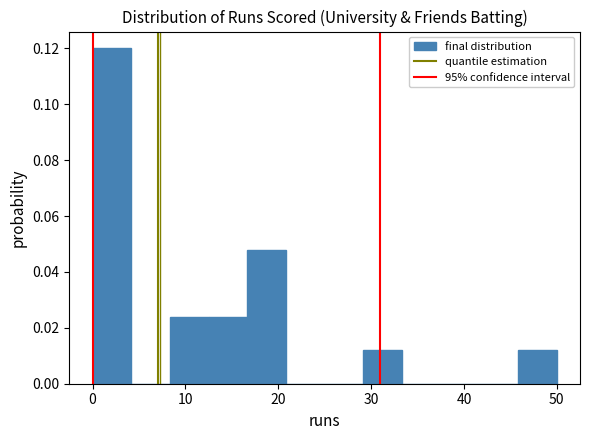

Reading left to right, list every bar in this chart as the range it spans on the x-axis followed by its height. Neither the bar edges nor the heights are printed on the chart, so give them approximately, as read against the axes.

0 to 4: 0.120
4 to 8: 0
8 to 13: 0.024
13 to 17: 0.024
17 to 21: 0.048
21 to 25: 0
25 to 29: 0
29 to 33: 0.012
33 to 38: 0
38 to 42: 0
42 to 46: 0
46 to 50: 0.012